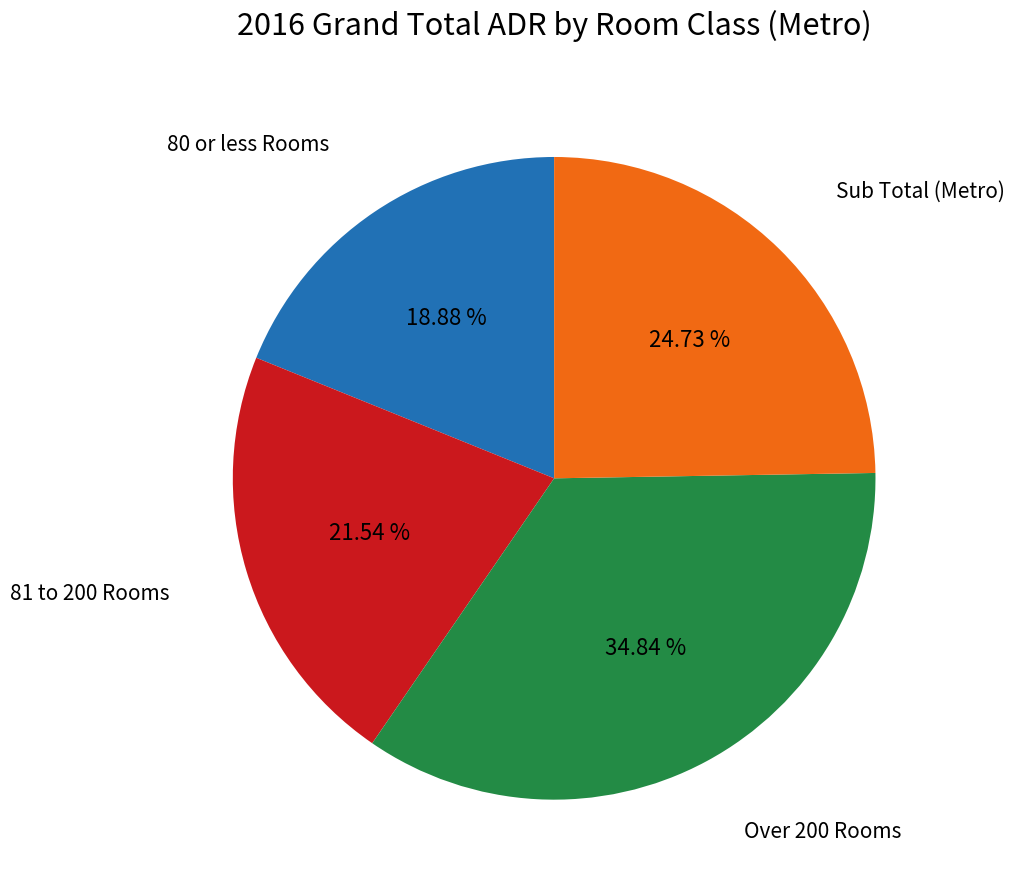

How many slices are in this pie chart?

4